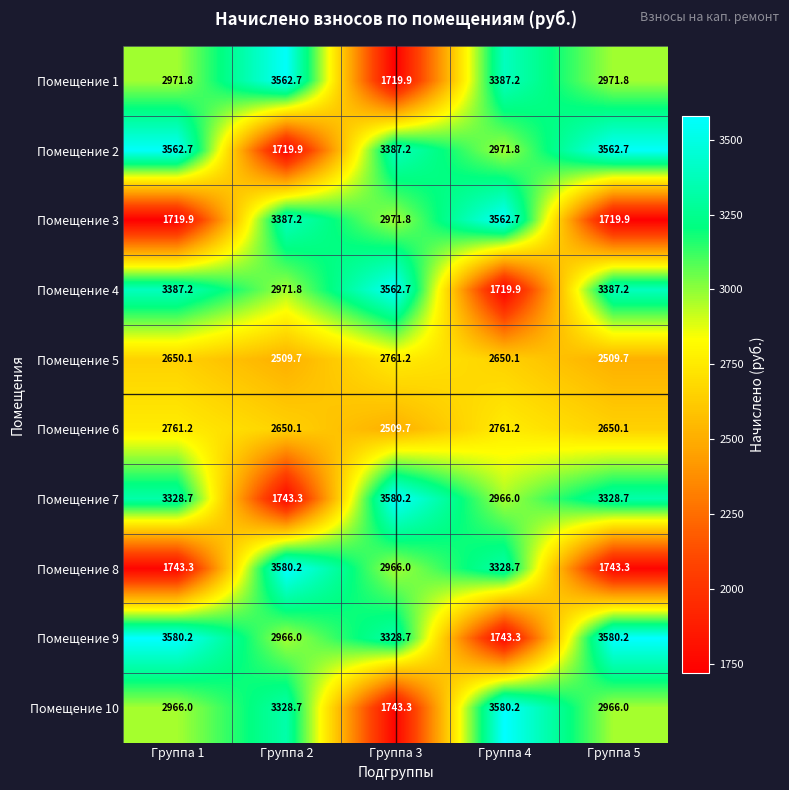

What is the sum of all Помещение 8 values?

13361.5